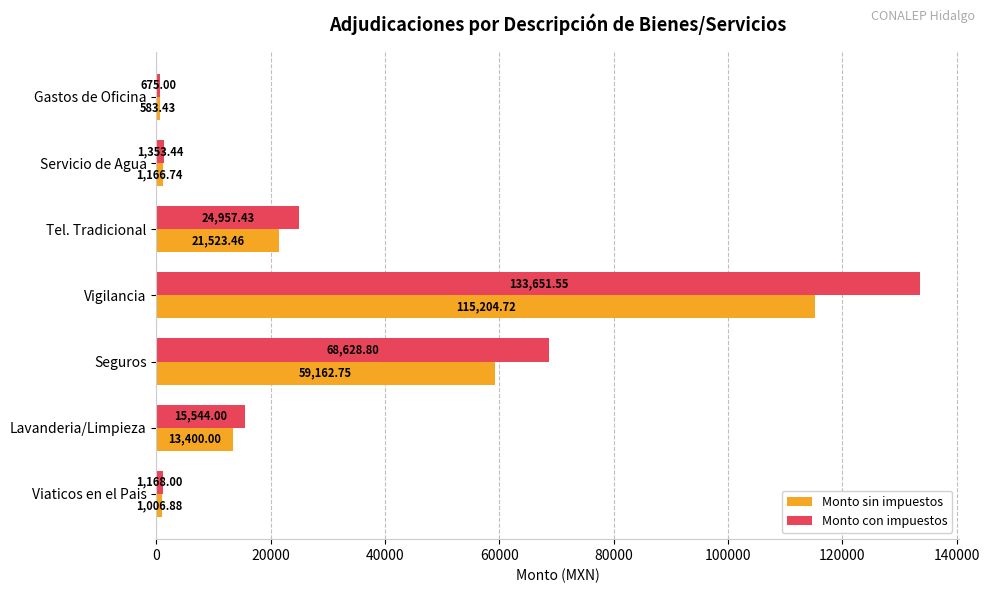

At which label is Monto con impuestos closest to 67163?

Seguros